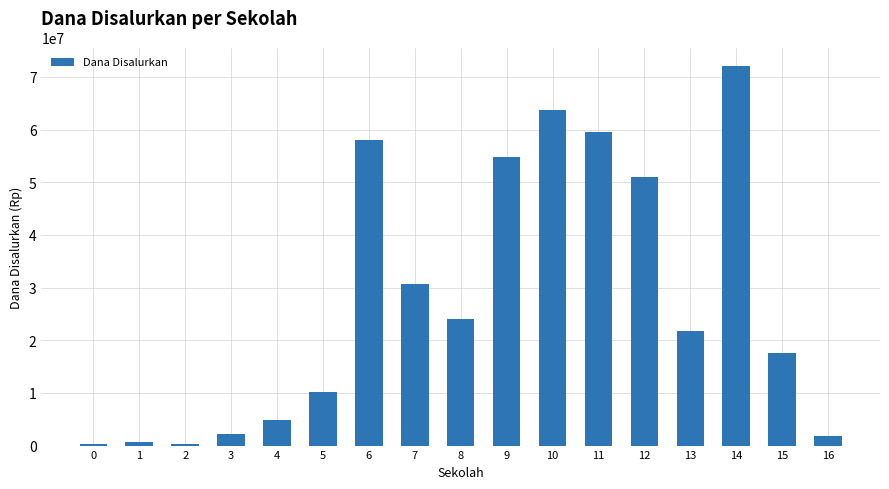

How many data points are less than 21750000?

8